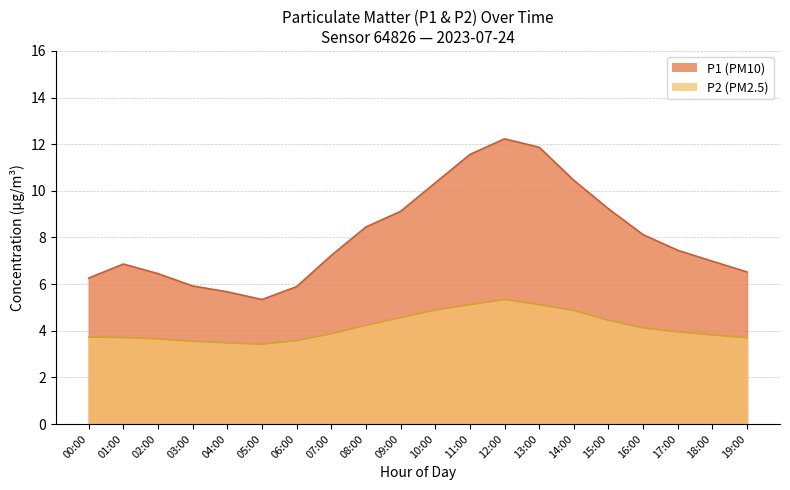

Rank the series by their average value, from highest to lowest.

P1, P2